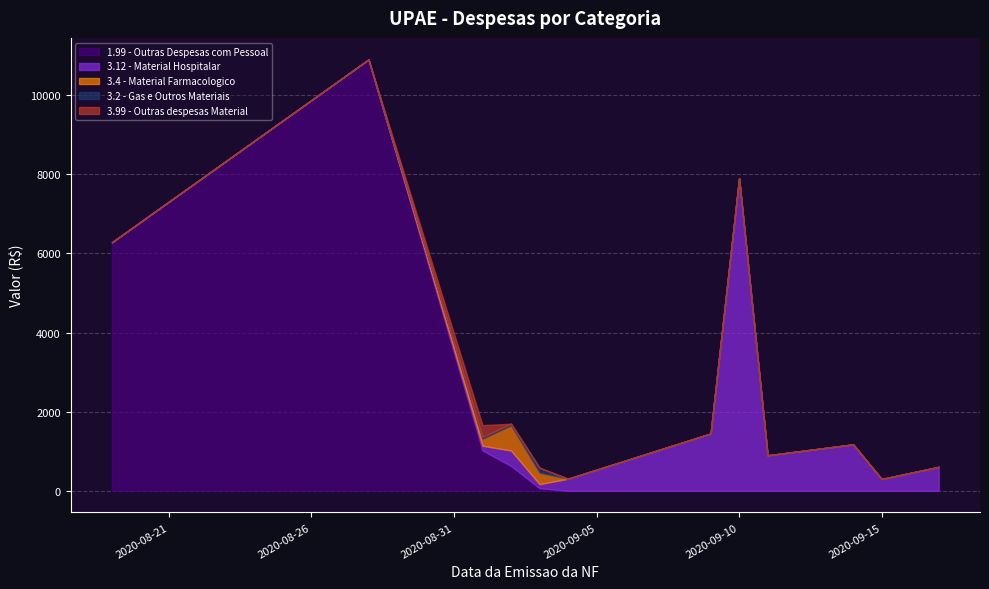

Is it true that 3.12 - Material Hospitalar equals 120.0 at 2020-09-01?

True